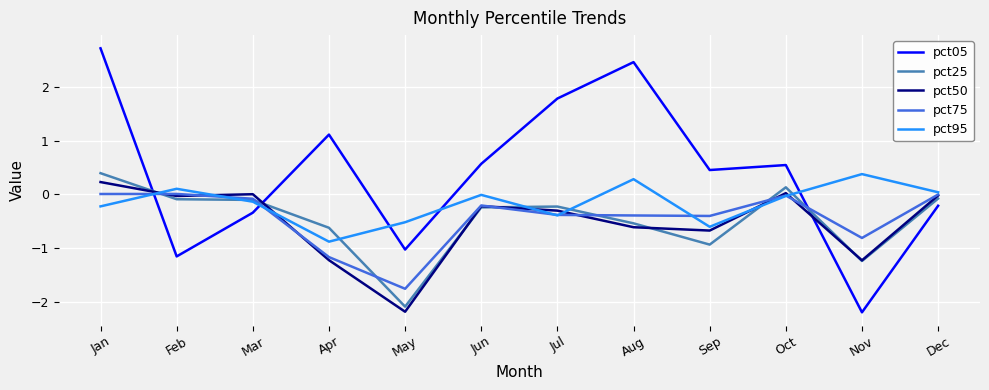

Between which two adjacent categories do pct95 and pct50 first intersect?

Jan and Feb